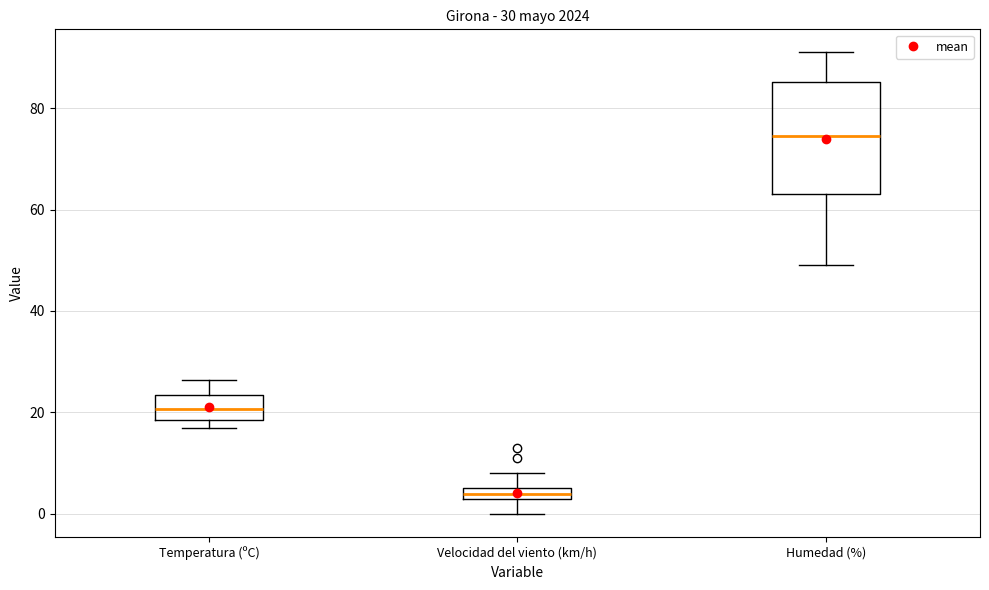

Comparing the boxes themselves (not the whiskers), which one is the tallest?

Humedad (%)